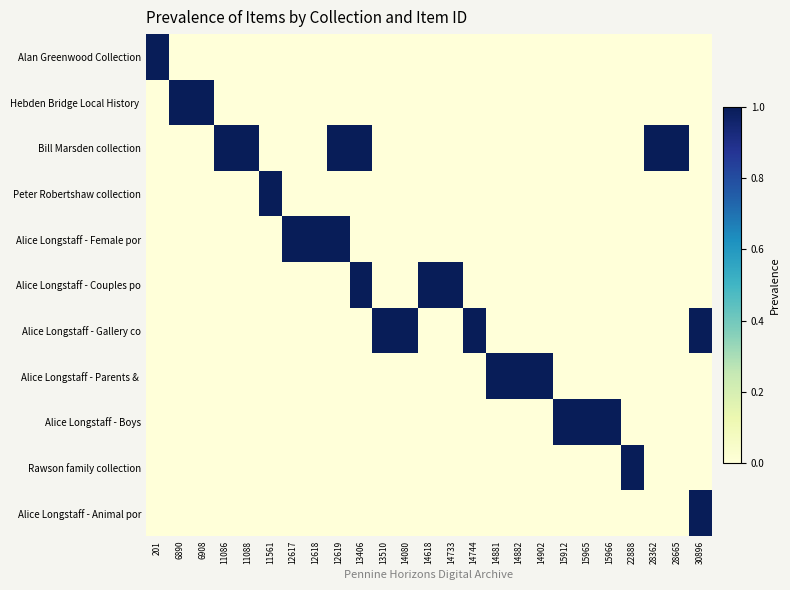

What is the spread (max minus min) of values at 14744?

1